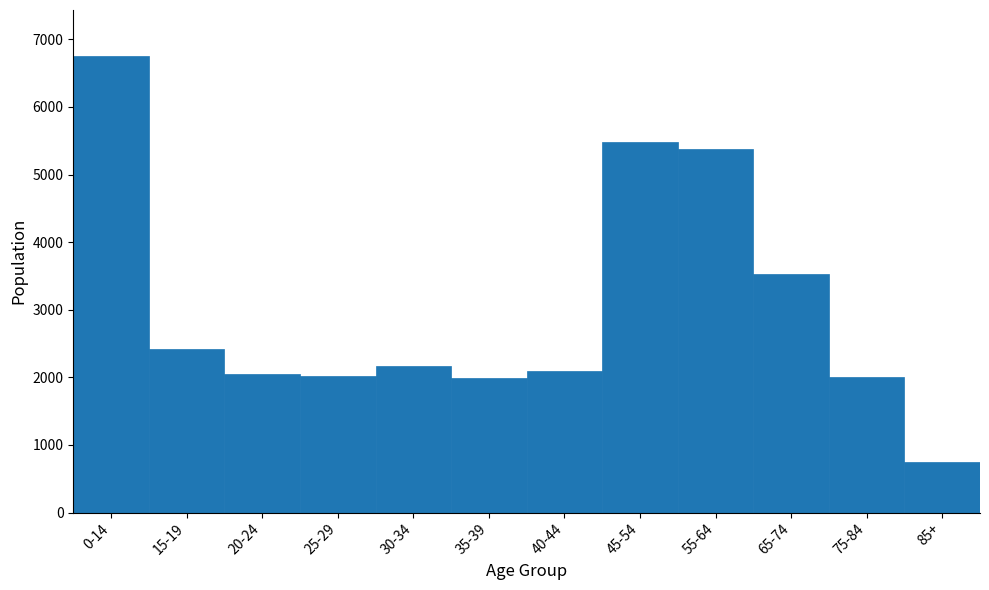

Is it true that the value at 0-14 is 10015?

False